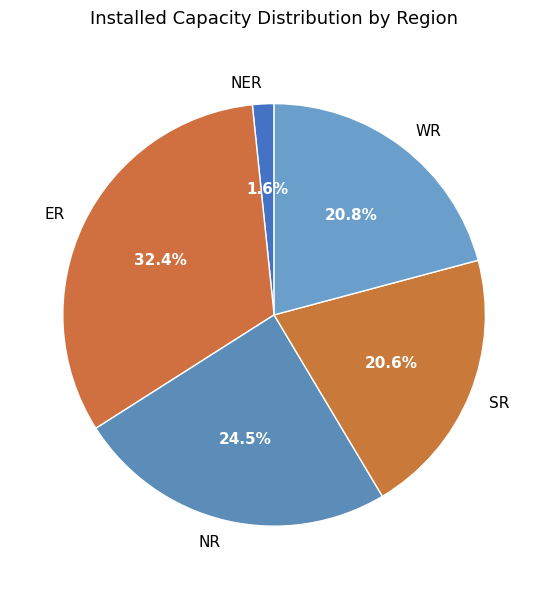

Which category has the smallest portion of the pie?

NER